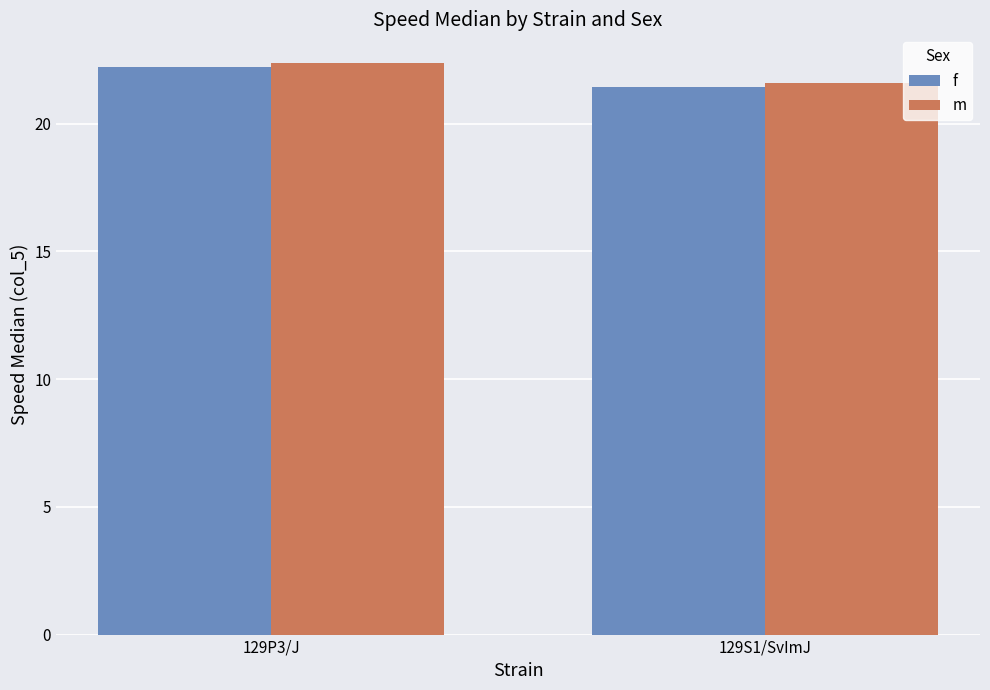

What is the maximum value for m?

22.4